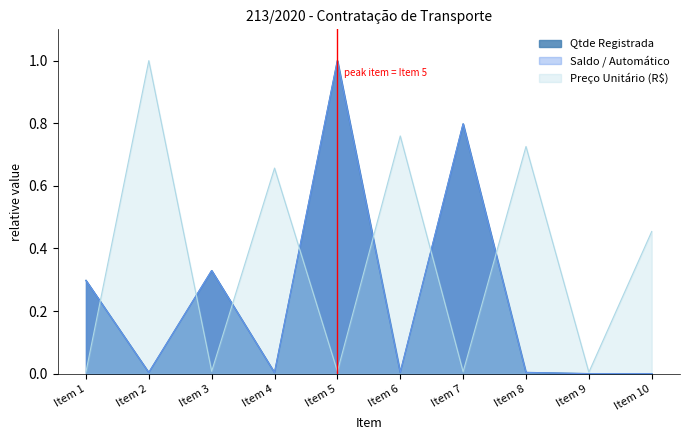

At how many categories does at least one series exceed 0?

10